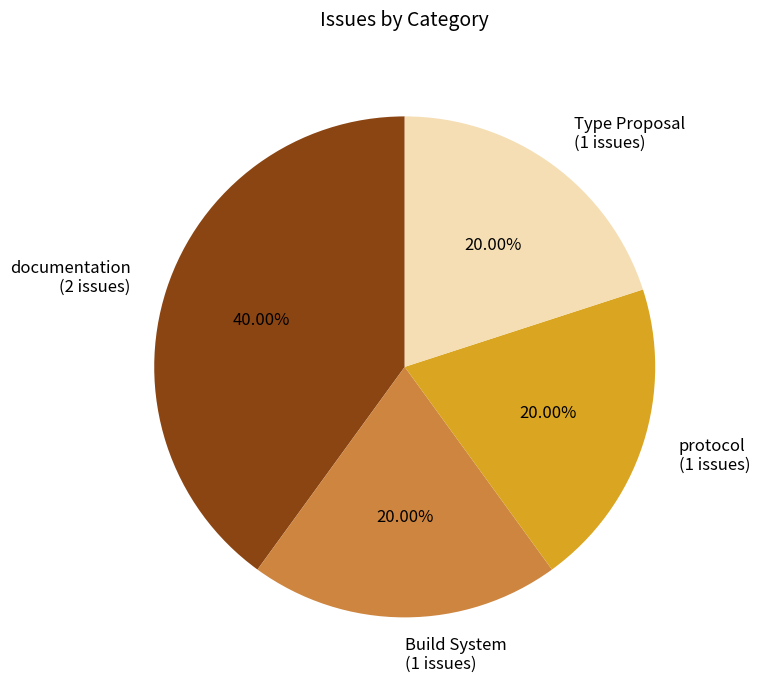

Is the sum of protocol (1 issues) and documentation (2 issues) greater than half?

Yes